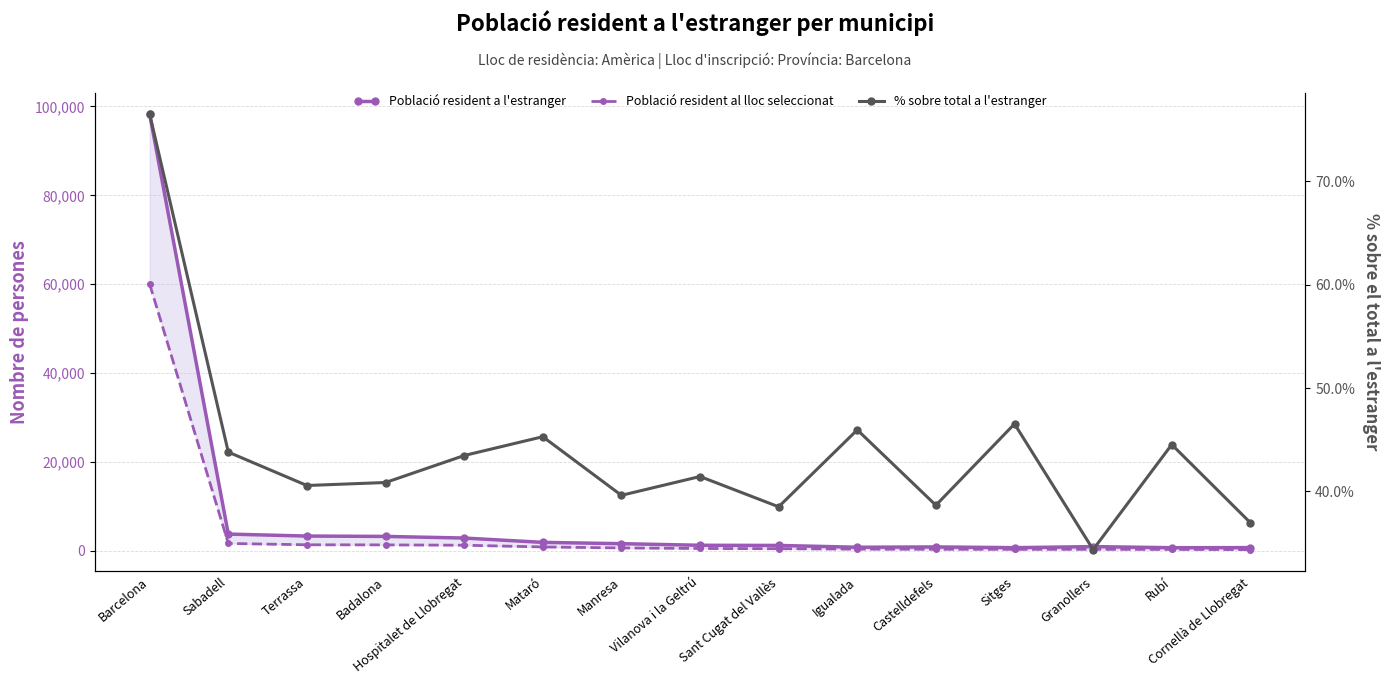

How many categories are shown in the chart?

15